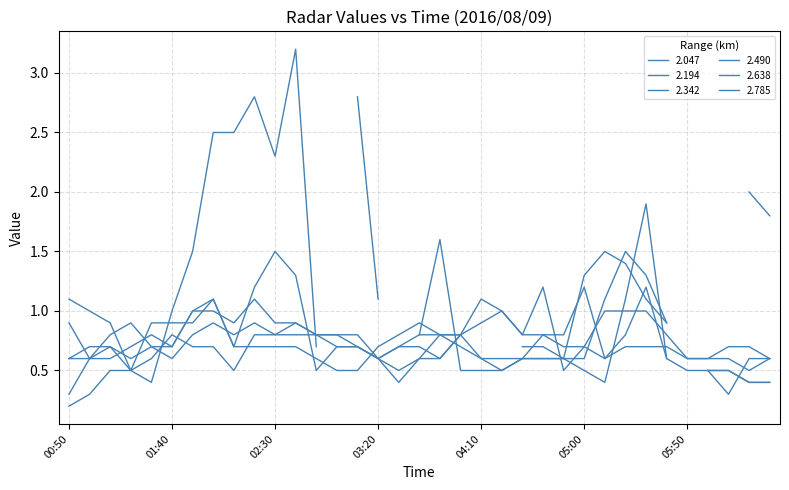

What value does the 2.785 series have at 01:00?

1.0